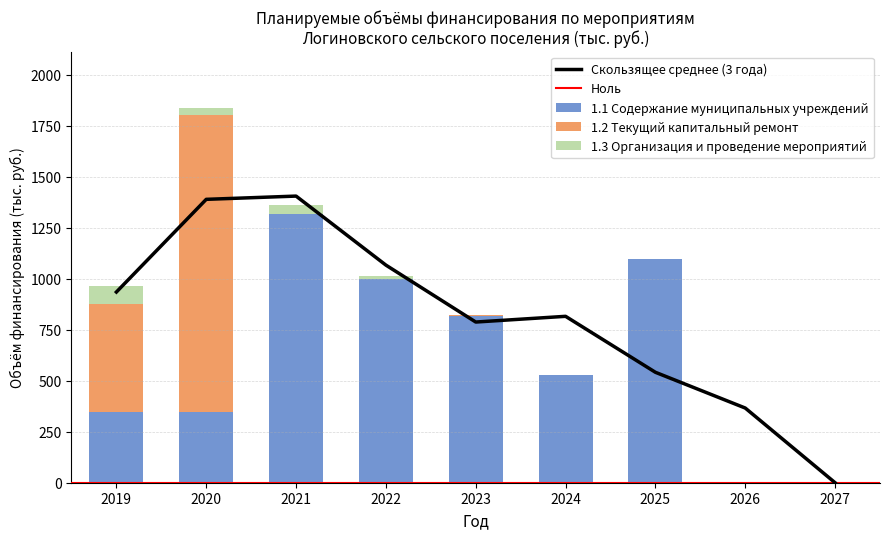

Which category has the lowest value across all series?

2026